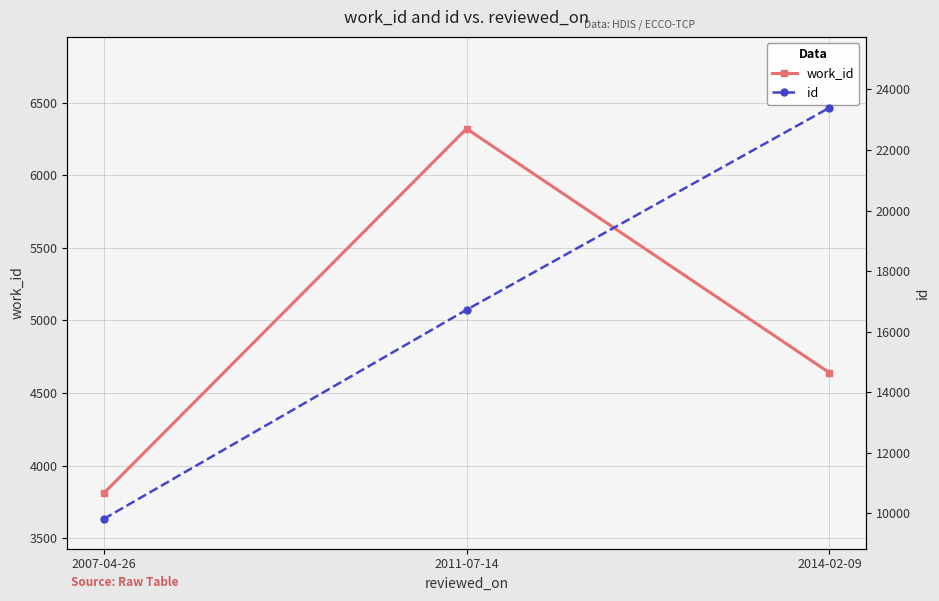

What are all the series names shown in the legend?

work_id, id